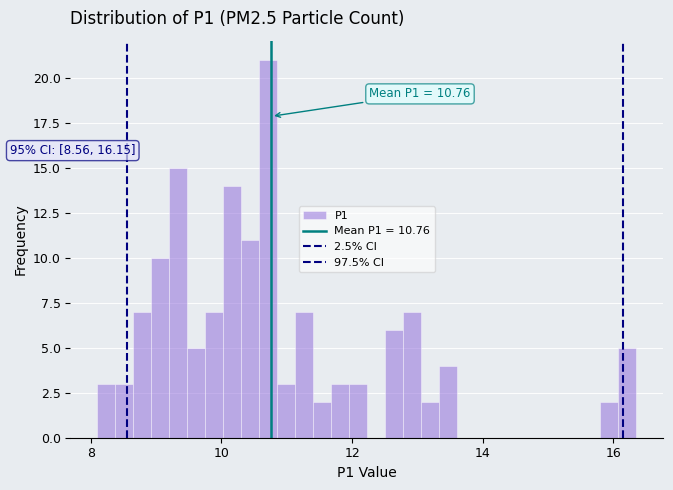

Around what value on the x-axis is the tallest bar? Give the approximate position of its centre, as read against the axis.

10.8